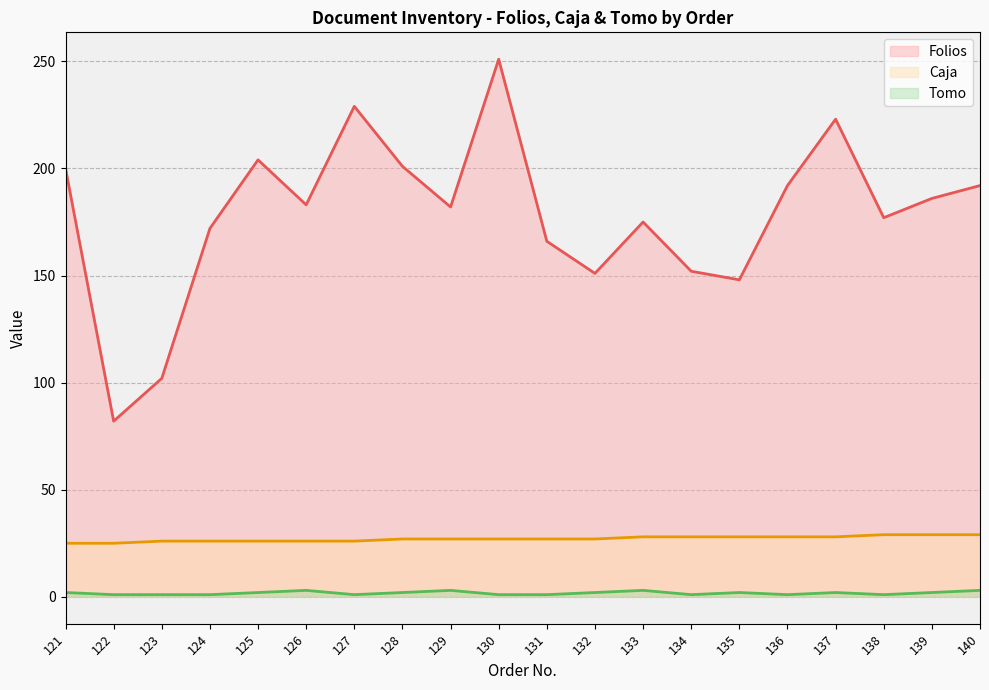

What is the value of the Tomo point at the 16th from the left?

1